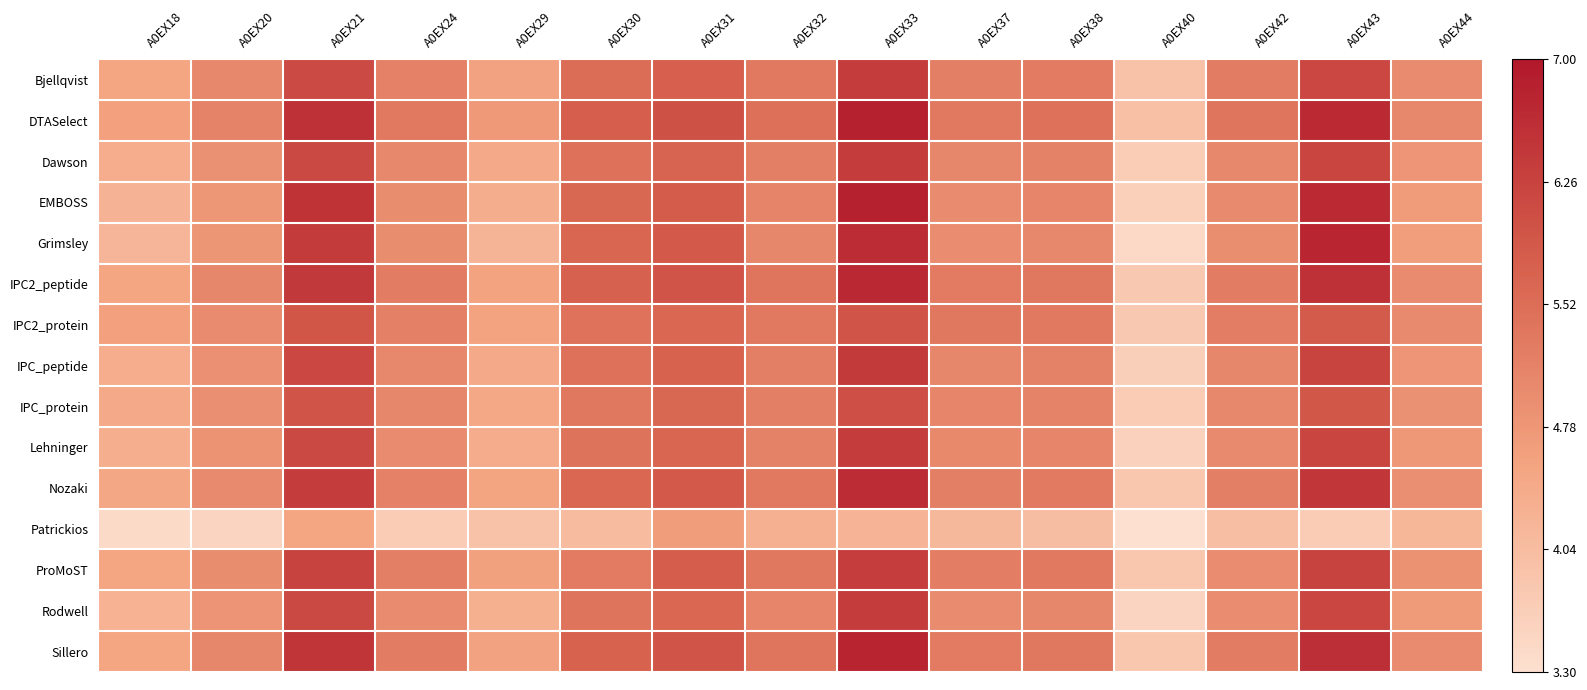

Count the number of data series in this chart.

15